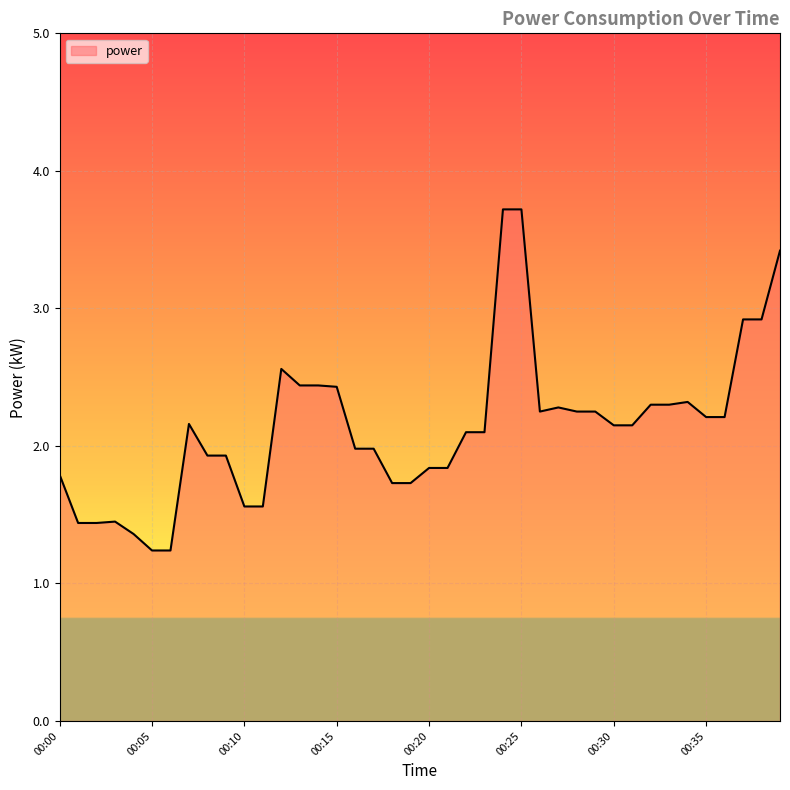

What is the difference between the maximum and minimum values?

2.5